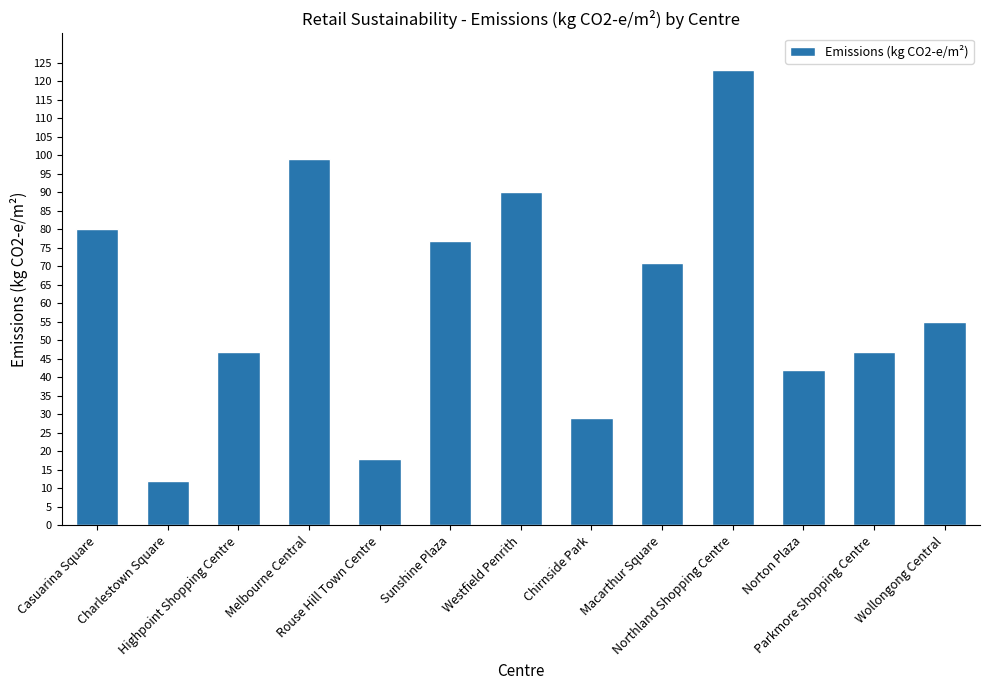

Which category has the highest value across all series?

Northland Shopping Centre